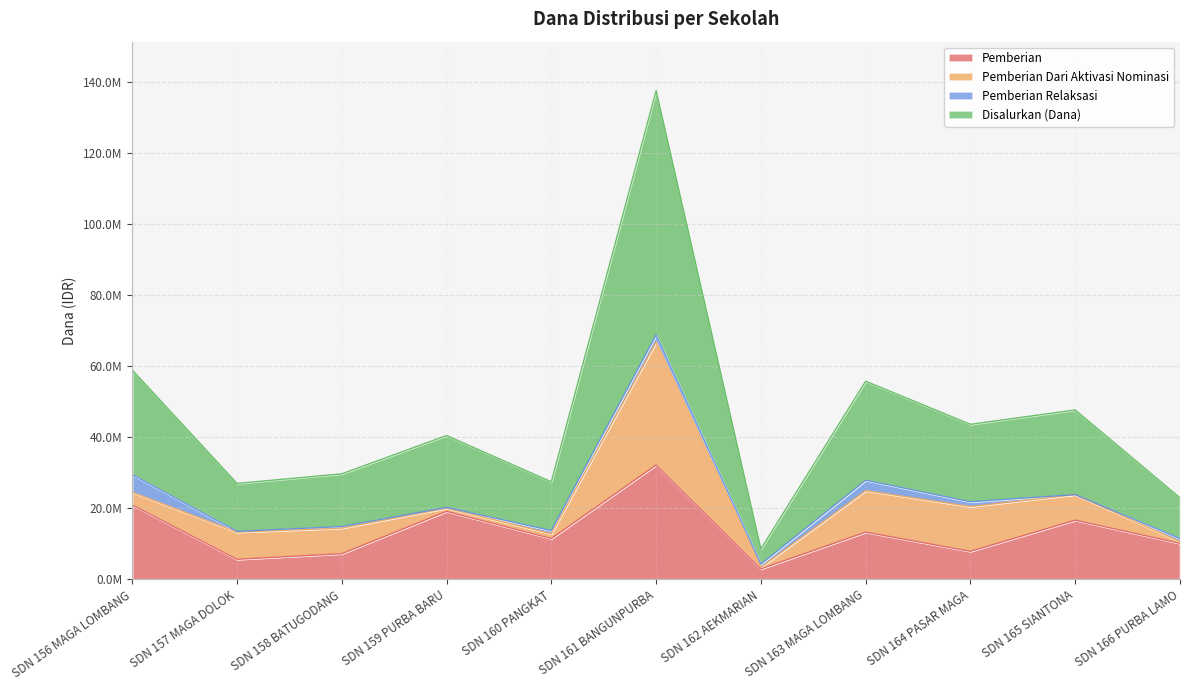

Is it true that Disalurkan (Dana) equals 13782102 at SDN 163 MAGA LOMBANG?

False